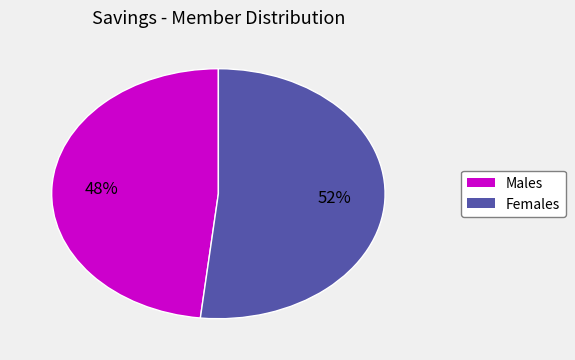

Does any single category account for the majority?

Yes